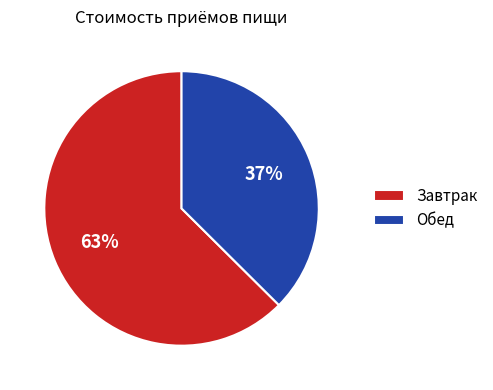

Is the sum of Завтрак and Обед greater than half?

Yes